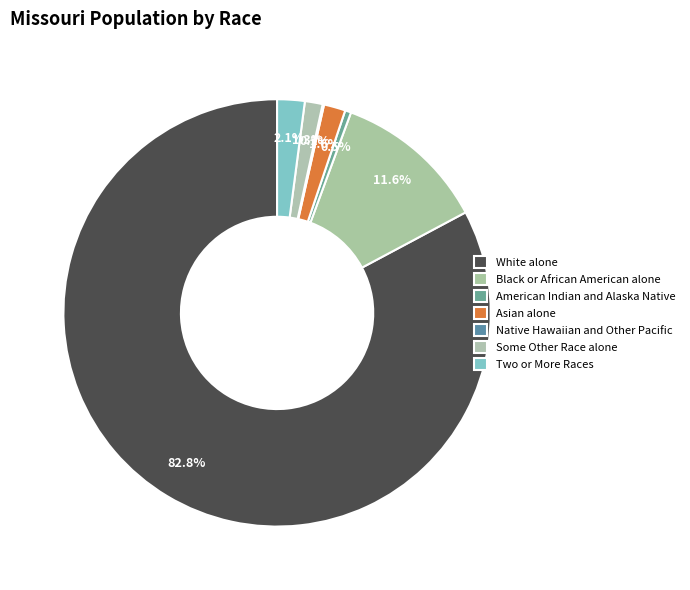

The Black or African American alone slice represents 12% of the pie. True or false?

True